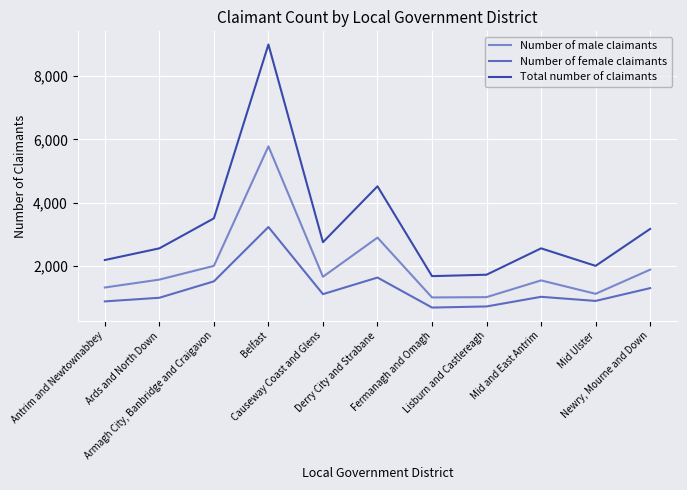

The value of Total number of claimants at Lisburn and Castlereagh is 2517. True or false?

False